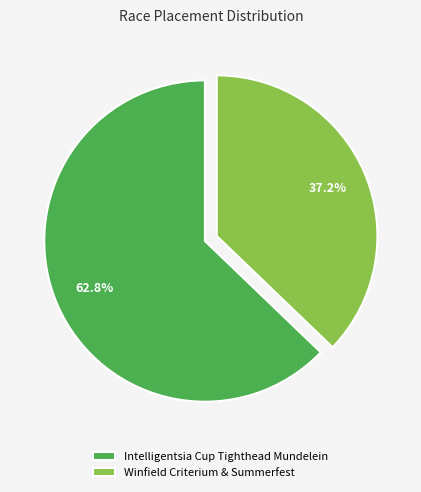

Do Winfield Criterium & Summerfest and Intelligentsia Cup Tighthead Mundelein together represent more than half of the pie?

Yes